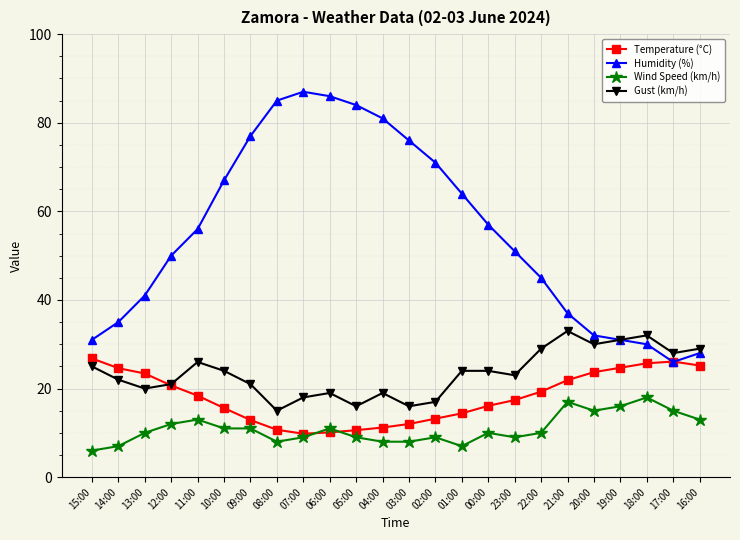

True or false: Wind Speed (km/h) and Humidity (%) intersect in this chart.

False